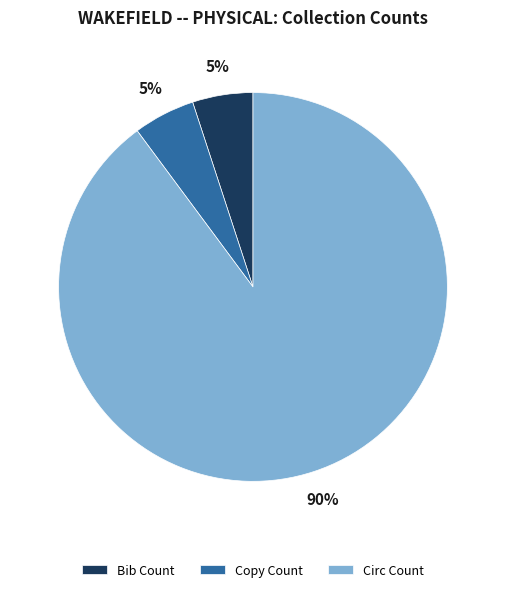

To the nearest percent, what percentage of the pie is Copy Count?

5%